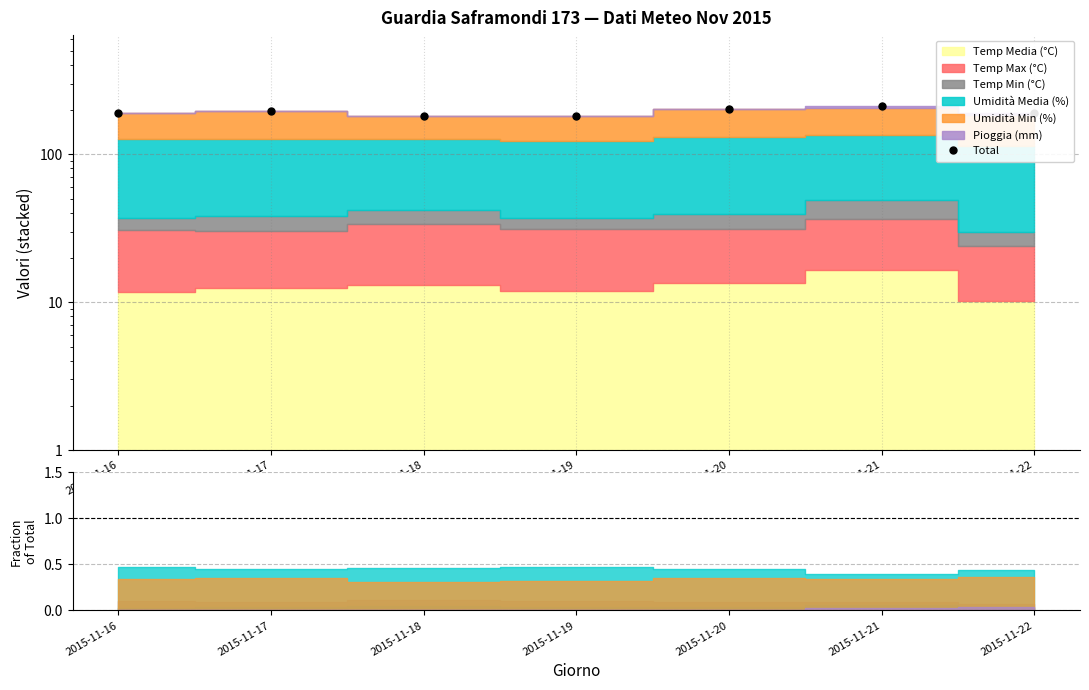

What is the change in value from 2015-11-17 to 2015-11-19?

-13.2